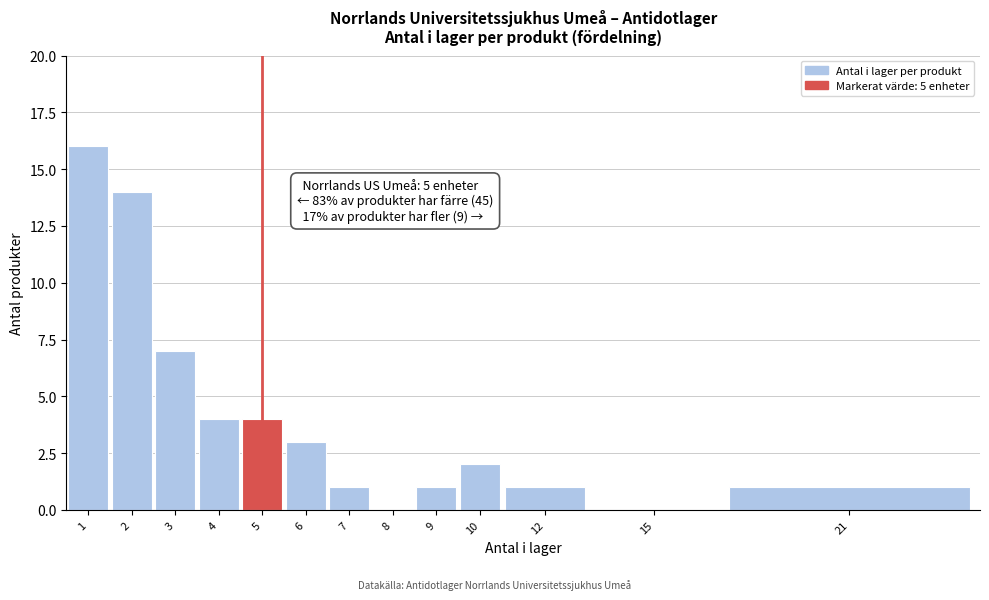

Reading left to right, what are all the values shown in this chart?

1=16	2=14	3=7	4=4	5=4	6=3	7=1	8=0	9=1	10=2	12=1	15=0	21=1